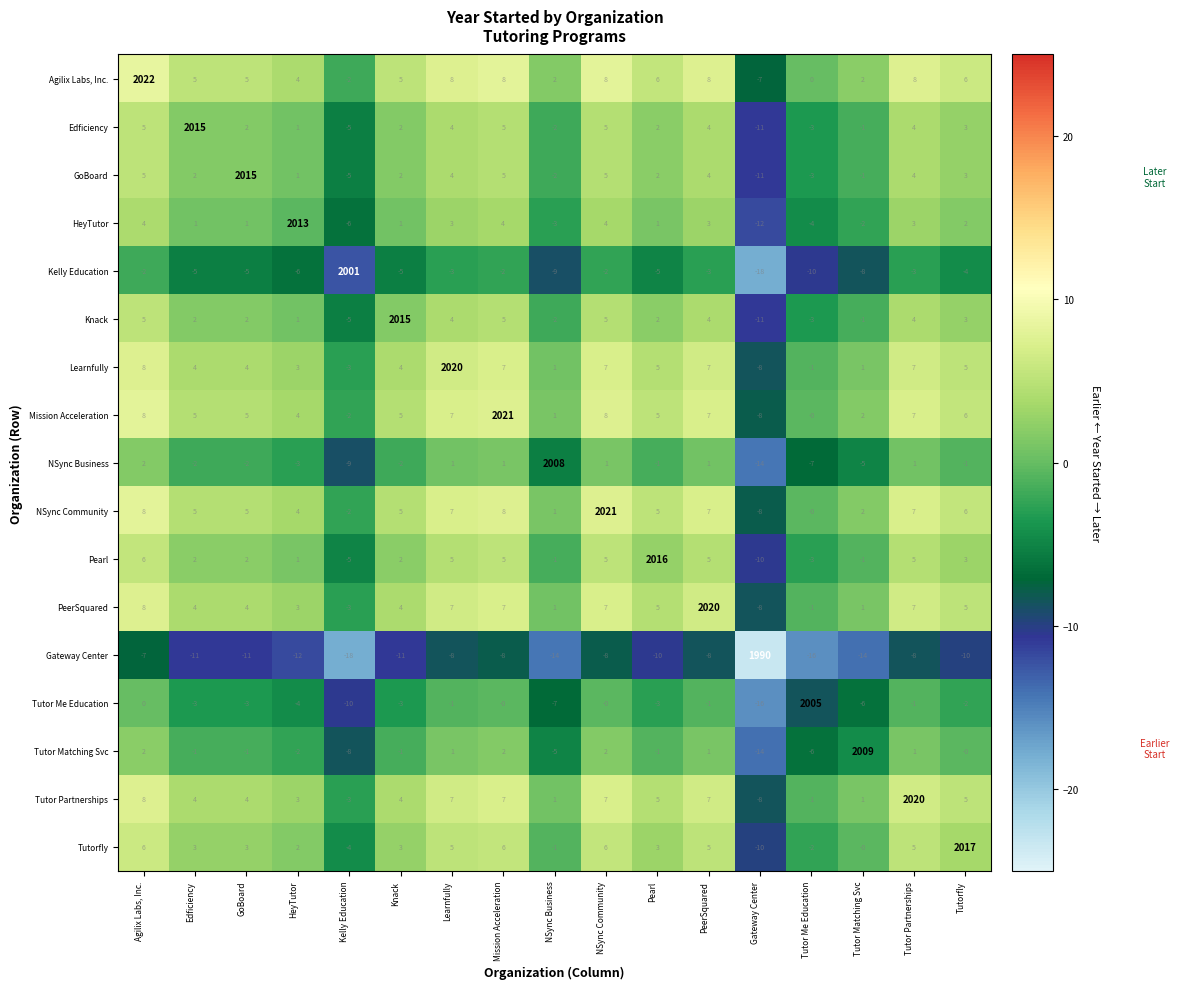

What is the spread (max minus min) of values at Agilix Labs, Inc.?

2029